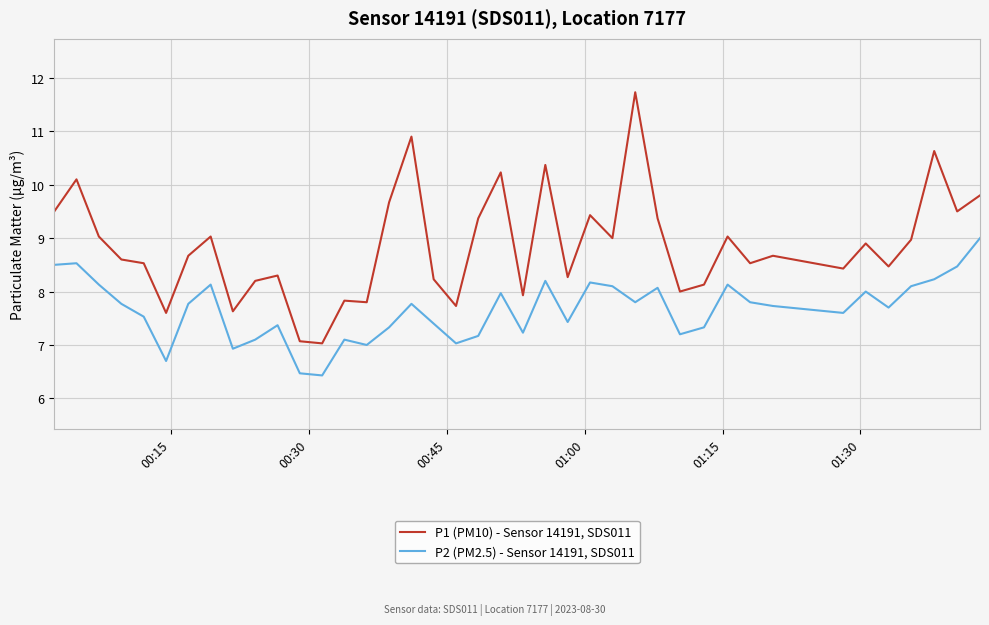

What is the greatest value displayed?

11.7